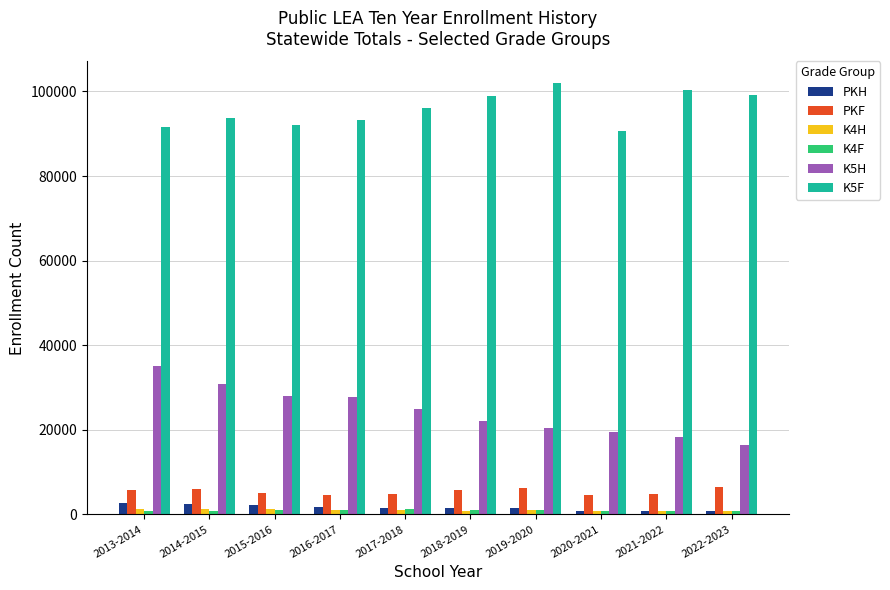

Which series changed the most between 2013-2014 and 2016-2017?

K5H